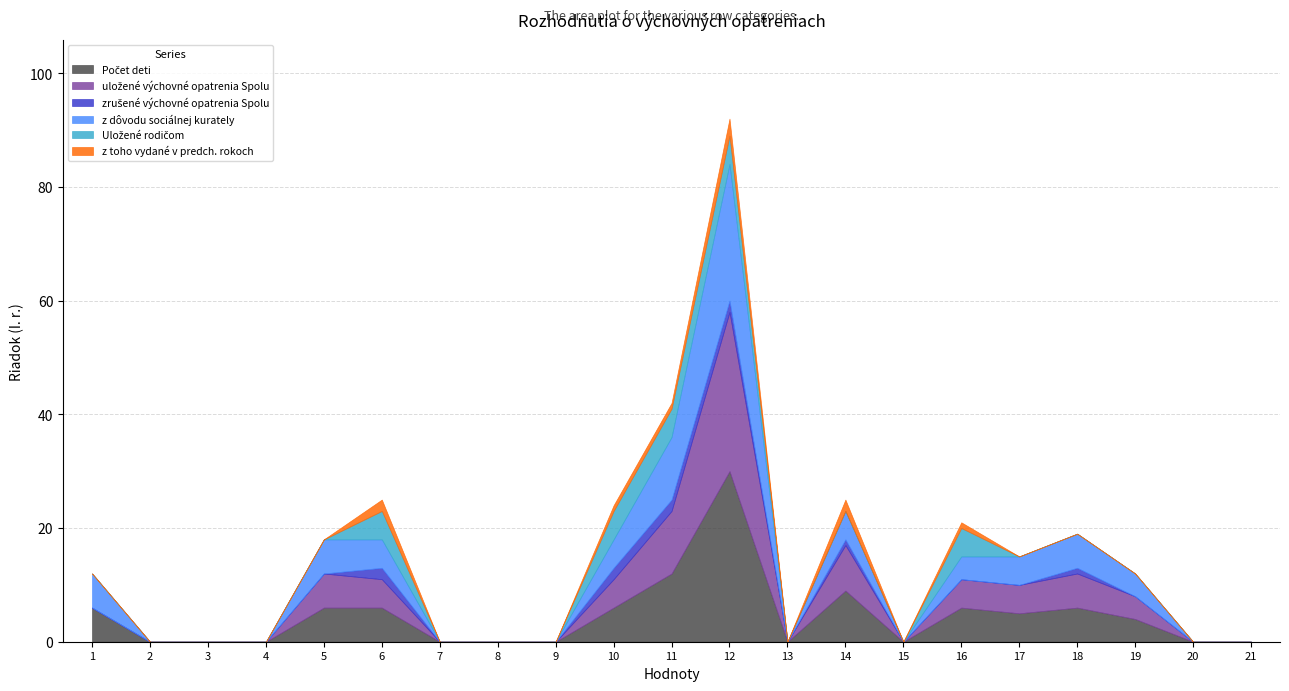

What is the greatest value displayed?

30